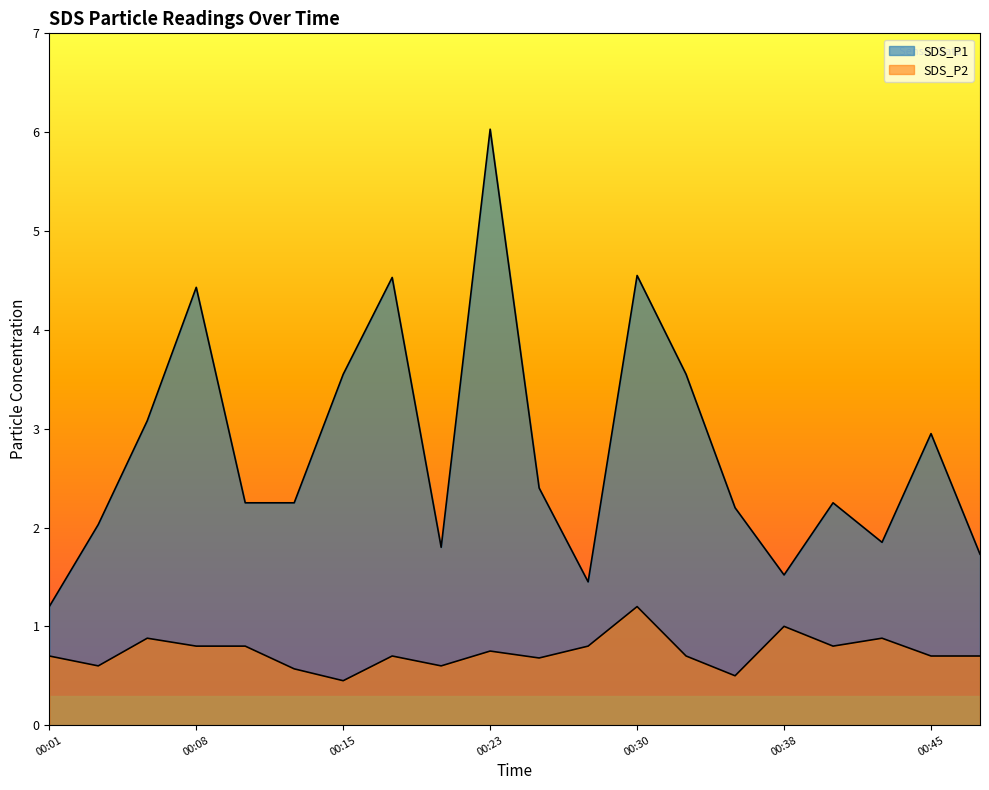

What is the sum of the SDS_P1 values at 00:40 and 00:33?

5.8